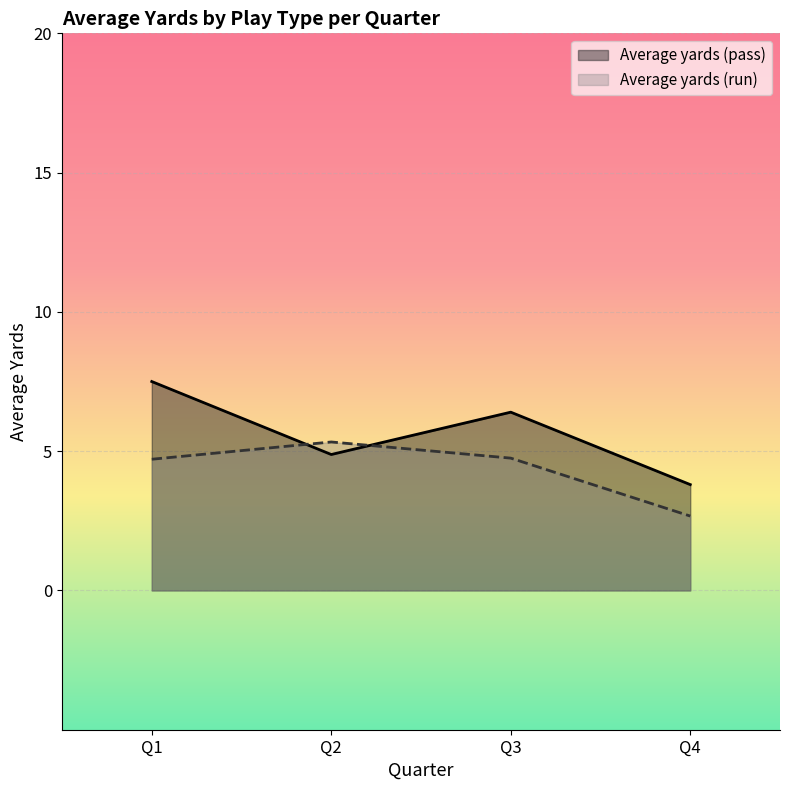

True or false: Average yards (pass) has a value of 7.5 at Q1.

True